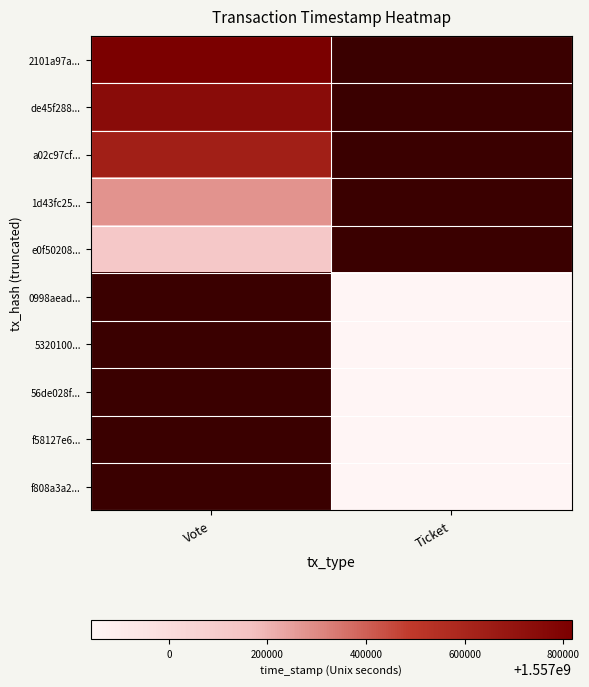

Rank the series by their maximum value, from lowest to highest.

e0f50208..., 0998aead..., 5320100..., 56de028f..., f58127e6..., f808a3a2..., 1d43fc25..., a02c97cf..., de45f288..., 2101a97a...